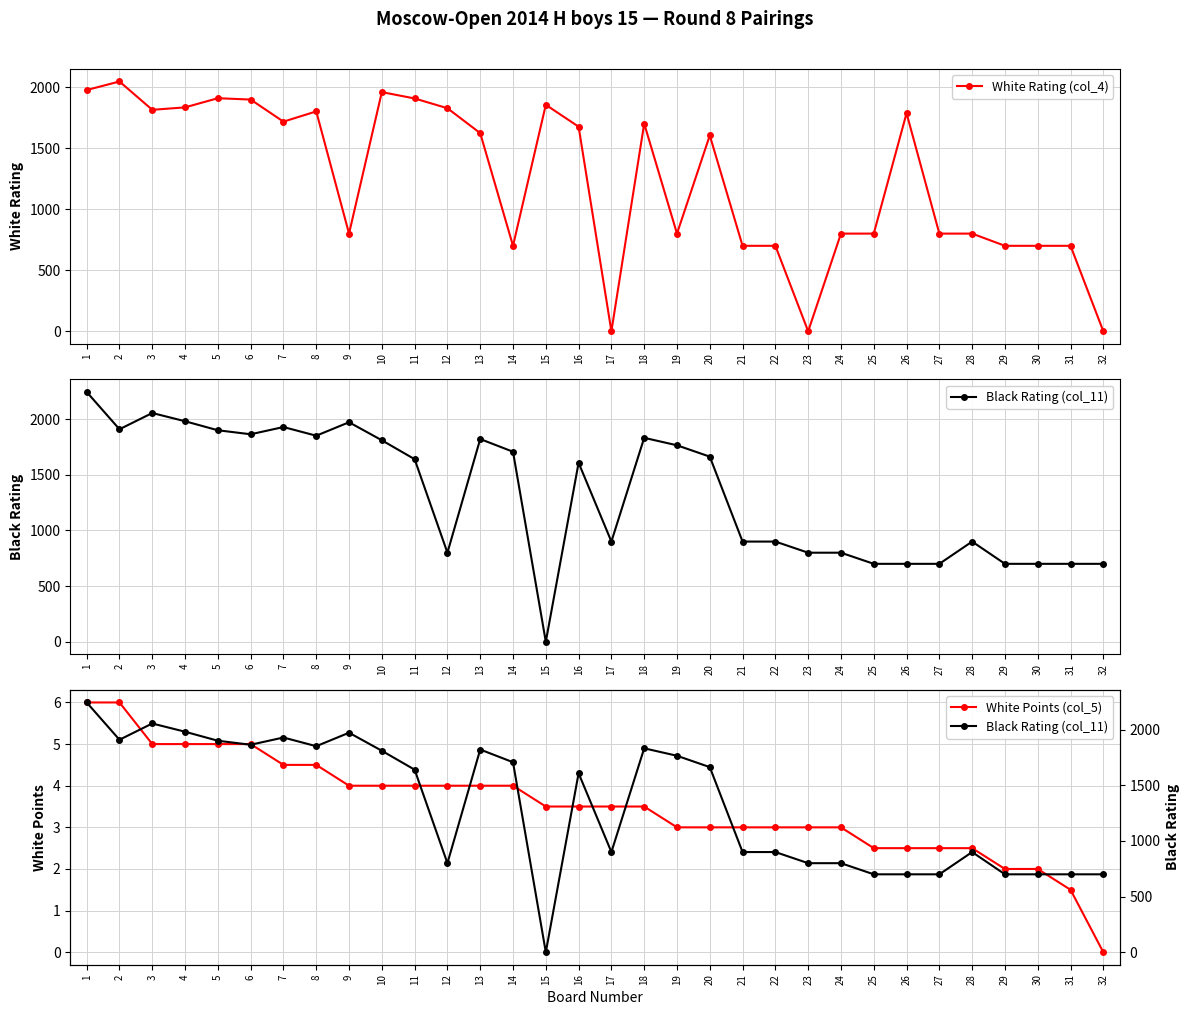

Is the value of Black Rating (col_11) at 1 greater than the value of White Rating (col_4) at 4?

Yes